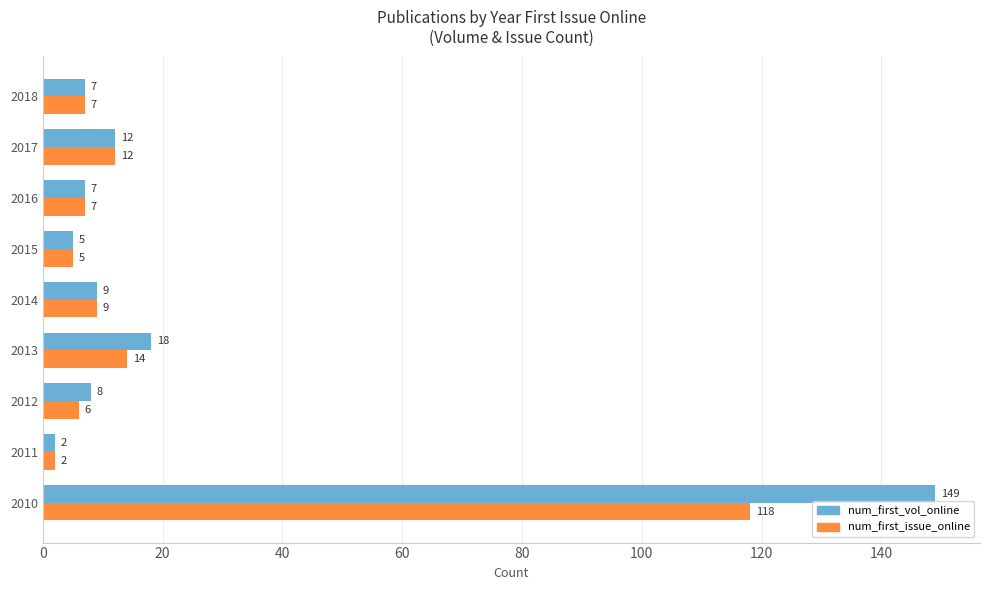

What is the difference between the maximum and minimum values in the num_first_issue_online series?

116